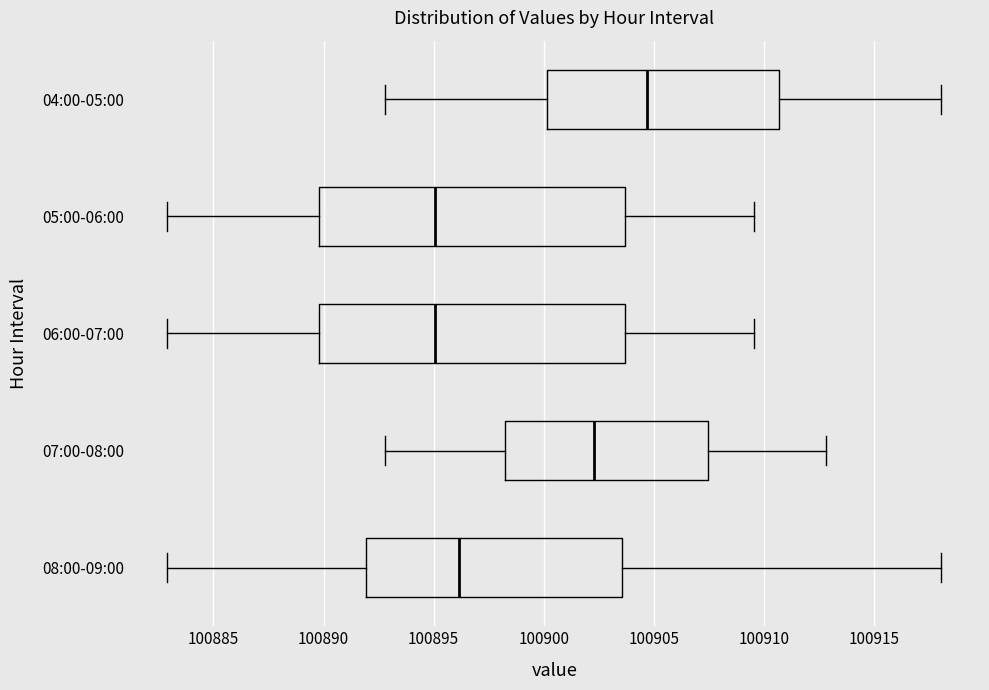

Reading bottom to top, read every box against the x-axis: the position of its median line, the range the box covers, and the ends of its whiskers. The values are not printed on the chart, so give them approximately, as read against the axis.

08:00-09:00: median 100896.0, box 100892.0 to 100903.5, whiskers 100883.0 to 100918.0
07:00-08:00: median 100902.5, box 100898.0 to 100907.5, whiskers 100893.0 to 100913.0
06:00-07:00: median 100895.0, box 100890.0 to 100903.5, whiskers 100883.0 to 100909.5
05:00-06:00: median 100895.0, box 100890.0 to 100903.5, whiskers 100883.0 to 100909.5
04:00-05:00: median 100904.5, box 100900.0 to 100910.5, whiskers 100893.0 to 100918.0